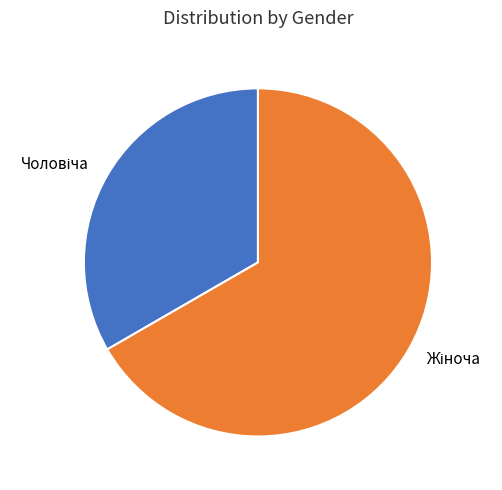

Is there any slice that represents more than half of the pie?

Yes